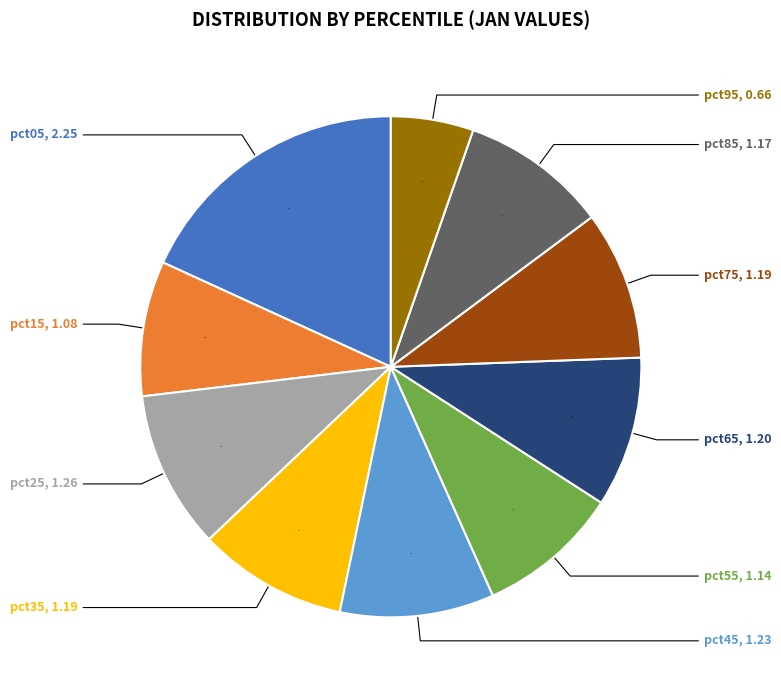

Does any single category account for the majority?

No